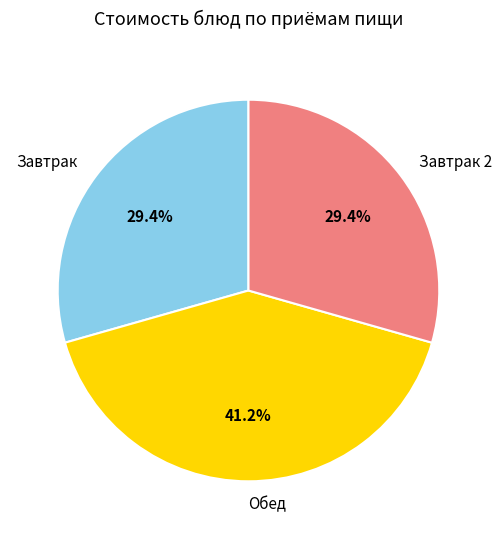

Which has a higher value, Завтрак or Обед?

Обед